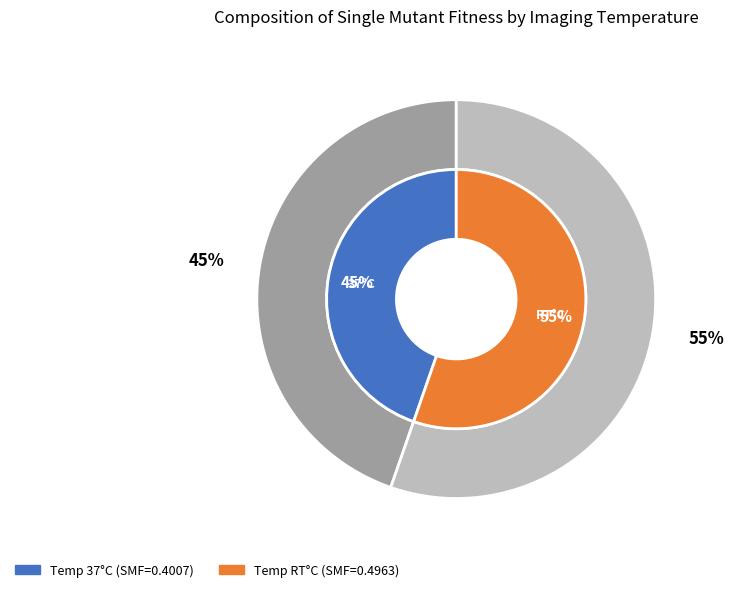

Is there a majority slice in this chart?

Yes